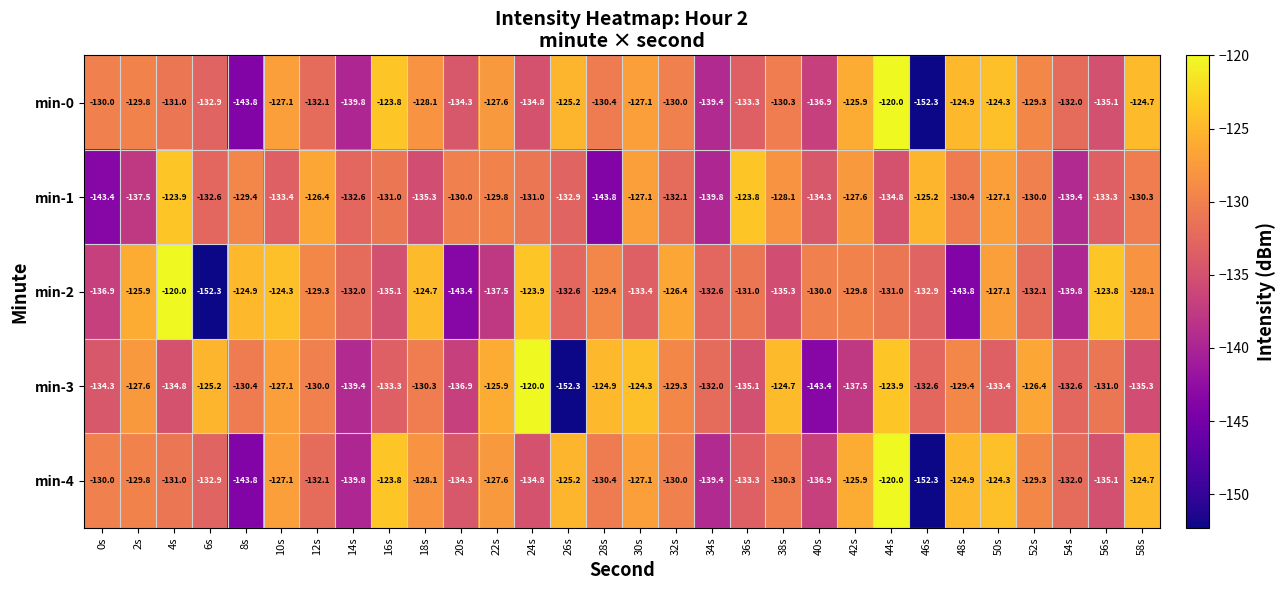

What value does the min-2 series have at 16s?

-135.1